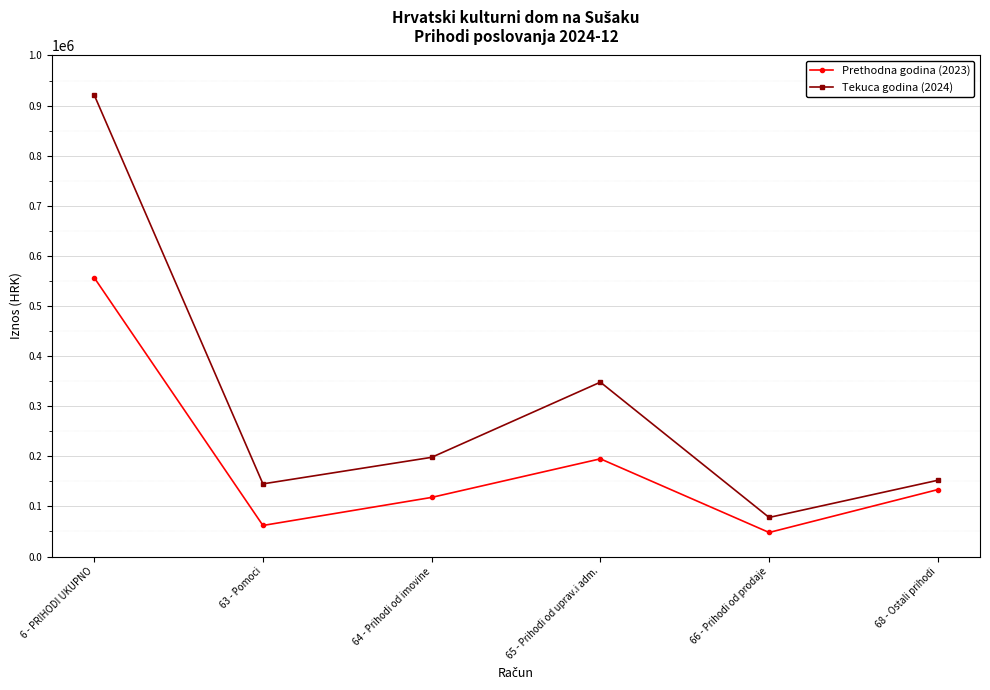

The Prethodna godina (2023) series shows 133597.9 at 68 - Ostali prihodi. True or false?

True